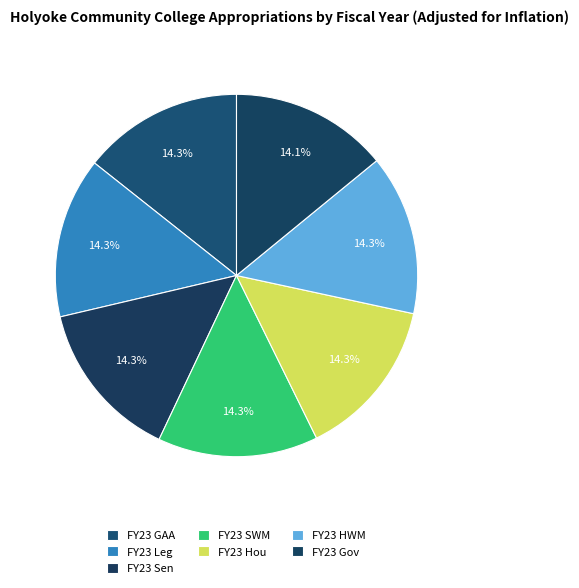

What is the smallest slice in the pie chart?

FY23 Gov